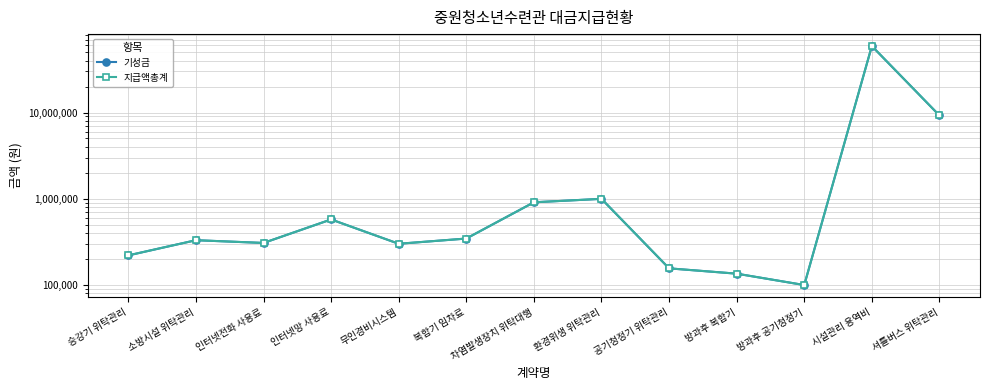

List the series in order of their peak value, lowest first.

기성금, 지급액총계